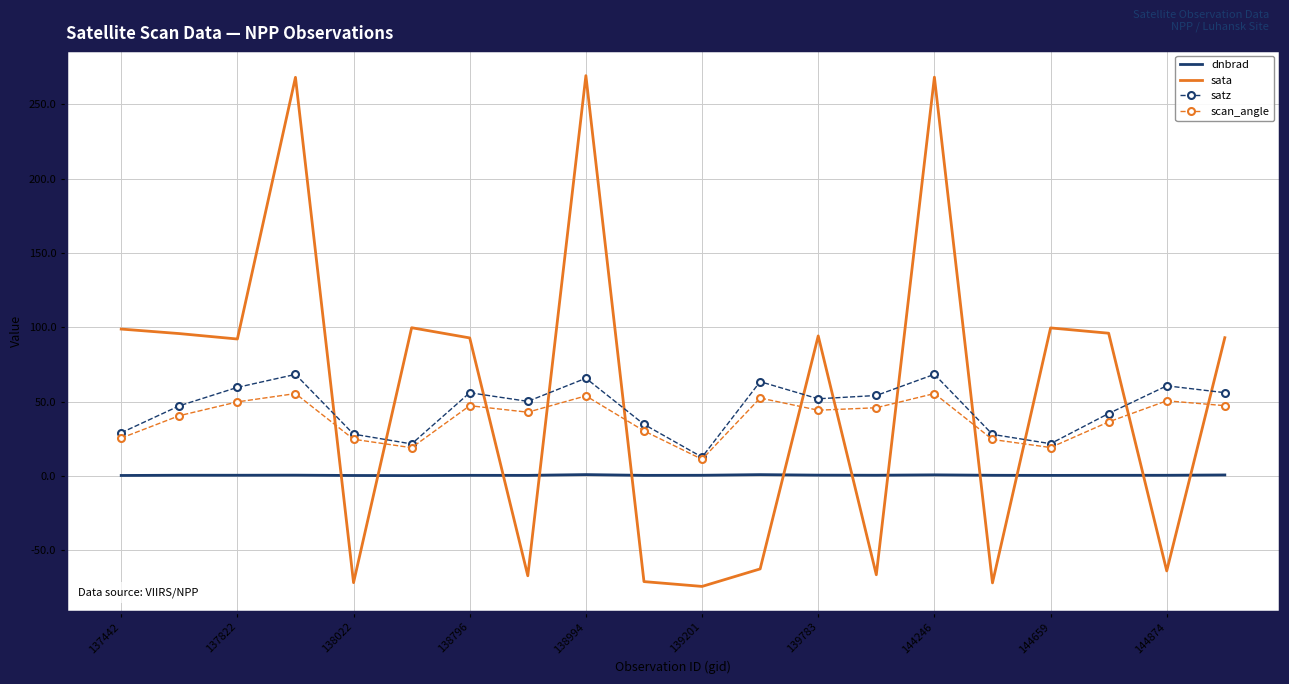

Which series has the largest range (max minus min)?

sata